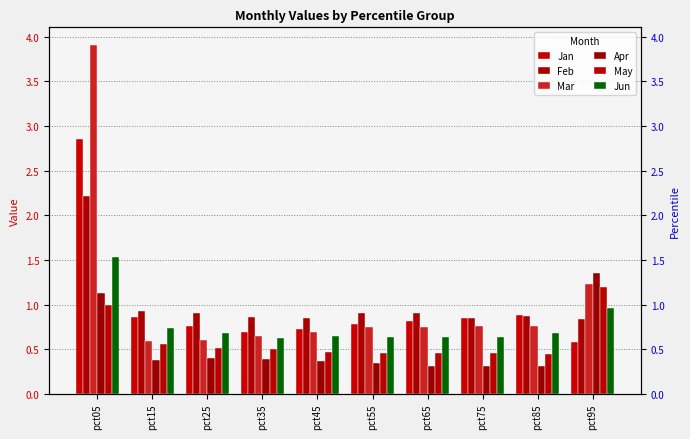

The value of Jun at pct05 is 2.5. True or false?

False